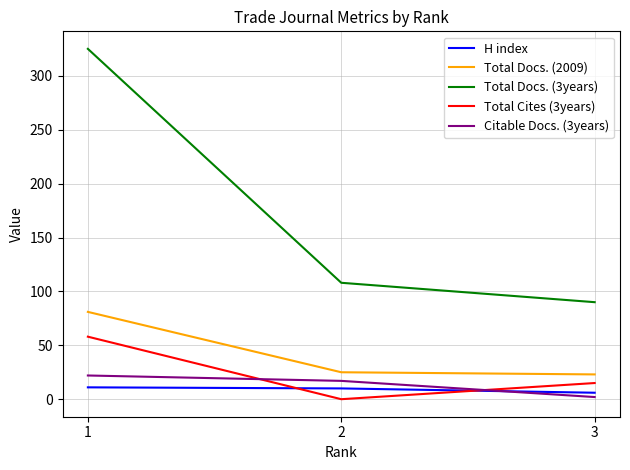

What is the maximum value shown in the chart?

325